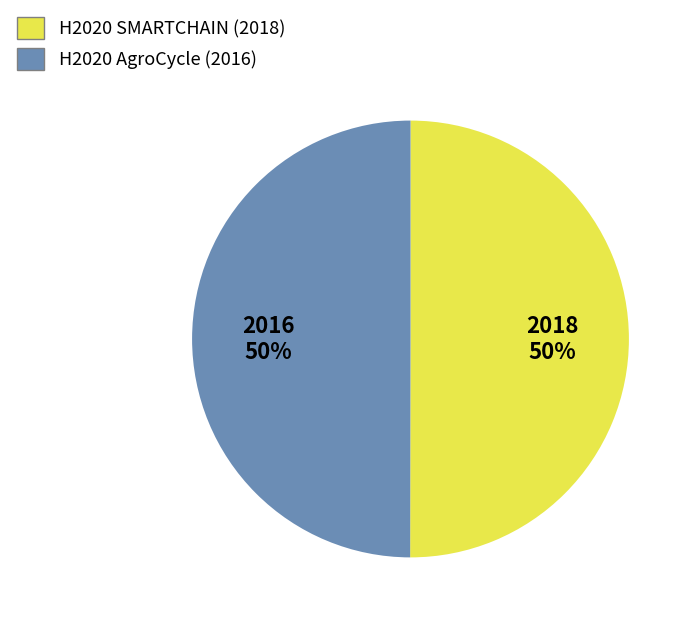

Is the sum of H2020 AgroCycle and H2020 SMARTCHAIN greater than half?

Yes